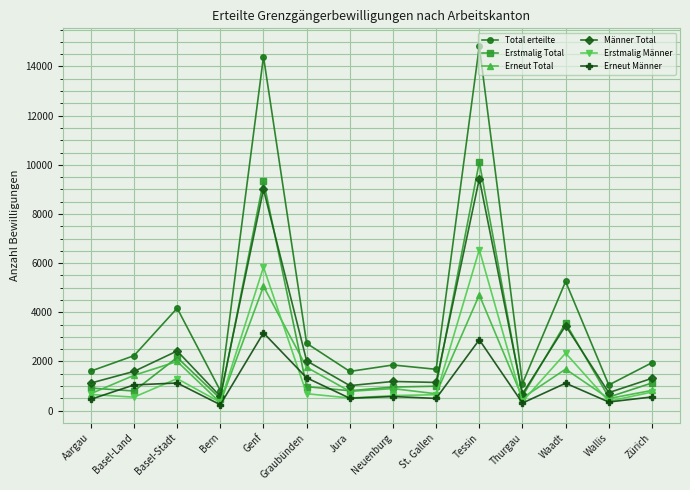

True or false: Erneut Total and Männer Total intersect in this chart.

False